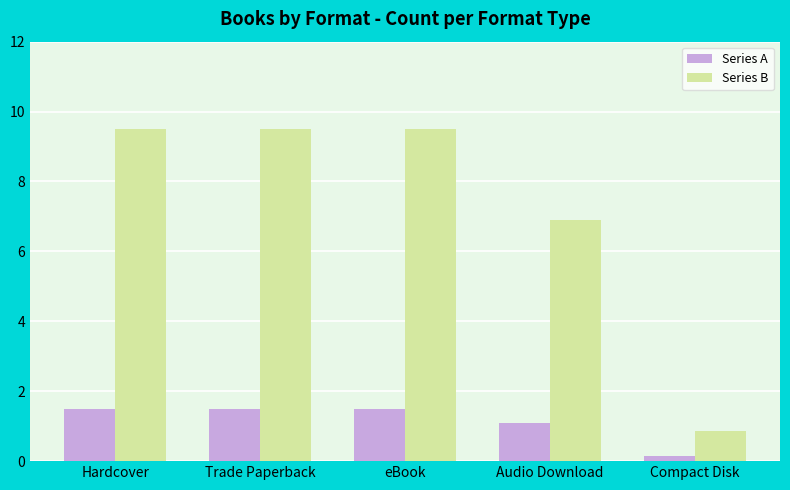

What is the label of the 1st bar from the left?

Hardcover